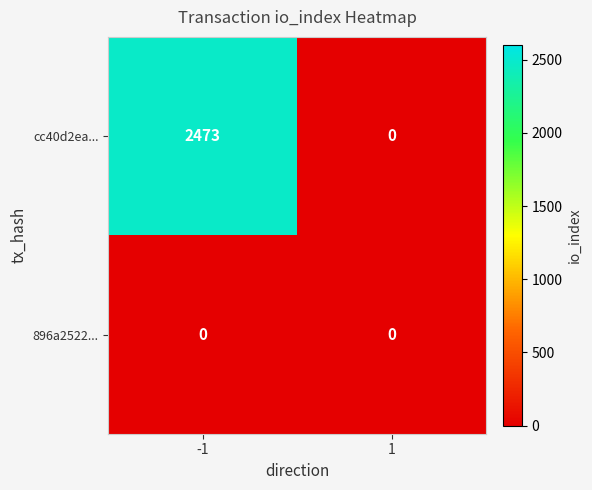

What is the sum of the cc40d2ea... values at 1 and -1?

2473